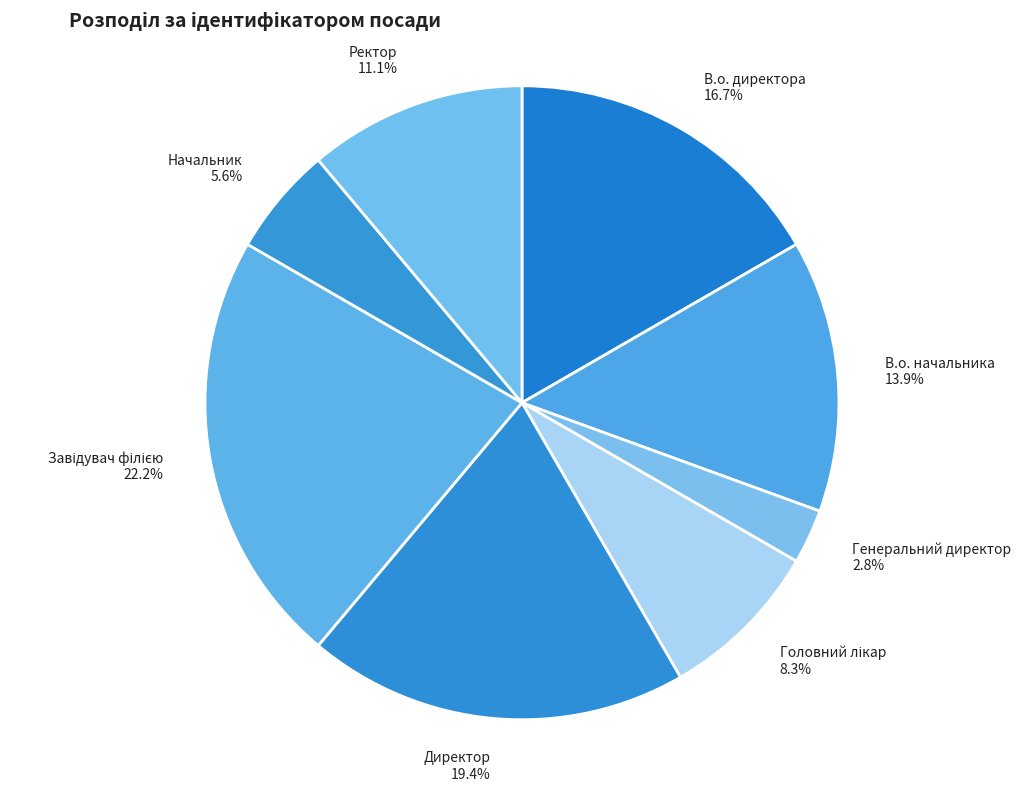

Do Генеральний директор and Директор together represent more than half of the pie?

No